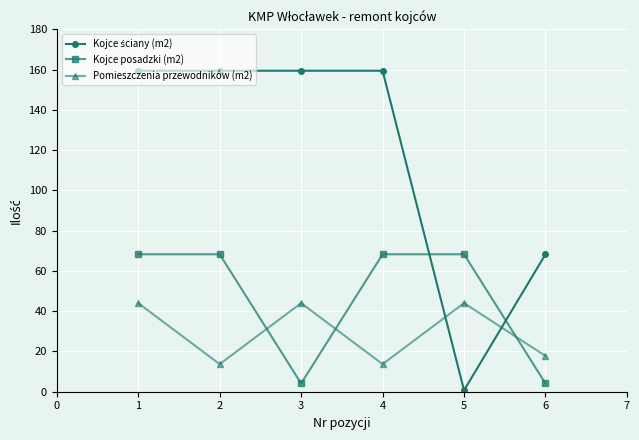

What is the spread (max minus min) of values at 3?

155.3